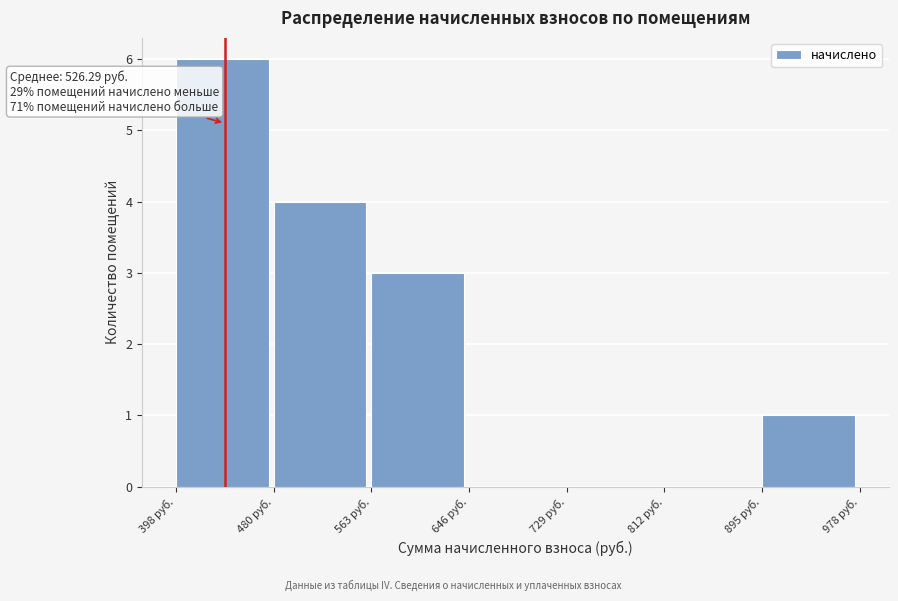

Over which range of the x-axis is the bar tallest?

400 to 480